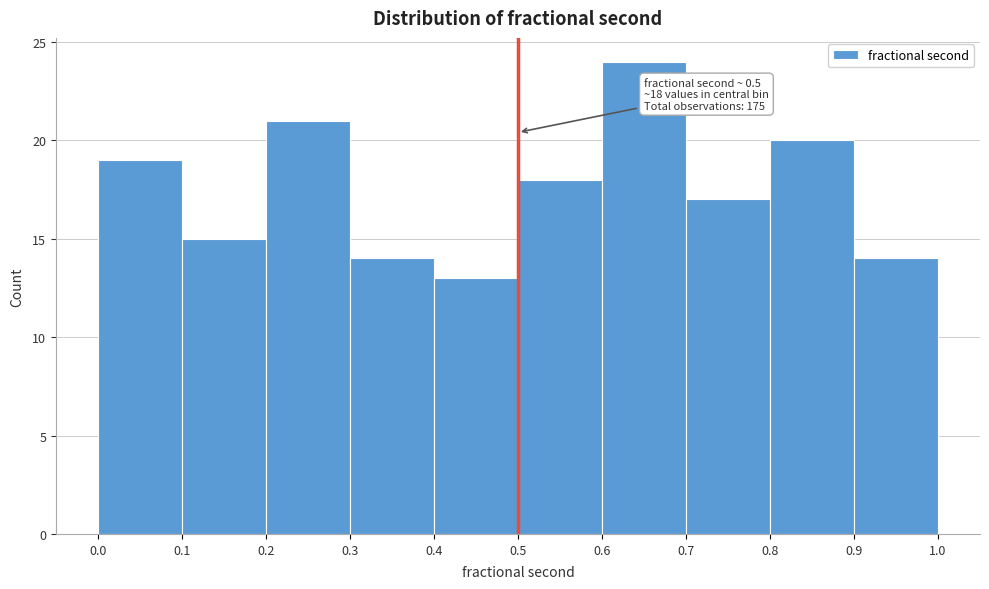

Over which range of the x-axis is the bar tallest?

0.6 to 0.7